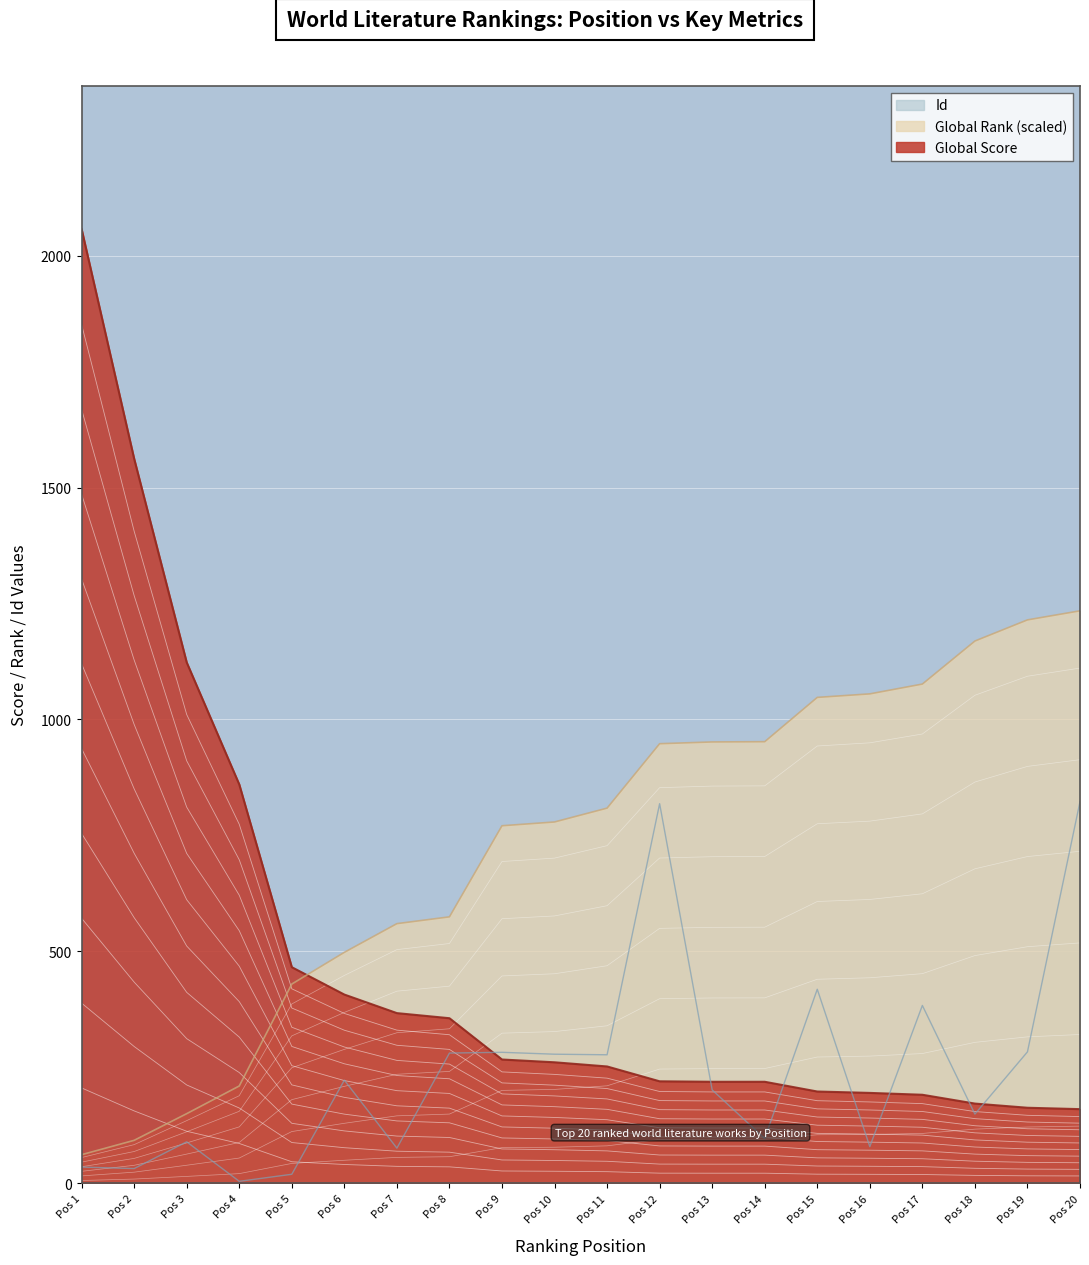

After their last crossing, which series has the higher values: Global Score or Global Rank (scaled)?

Global Rank (scaled)